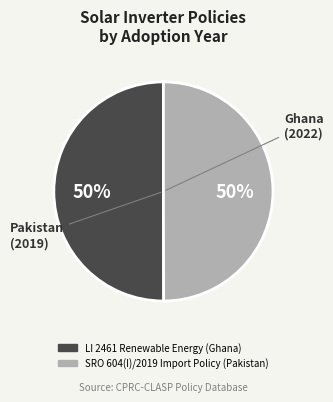

Count the number of slices in the pie.

2